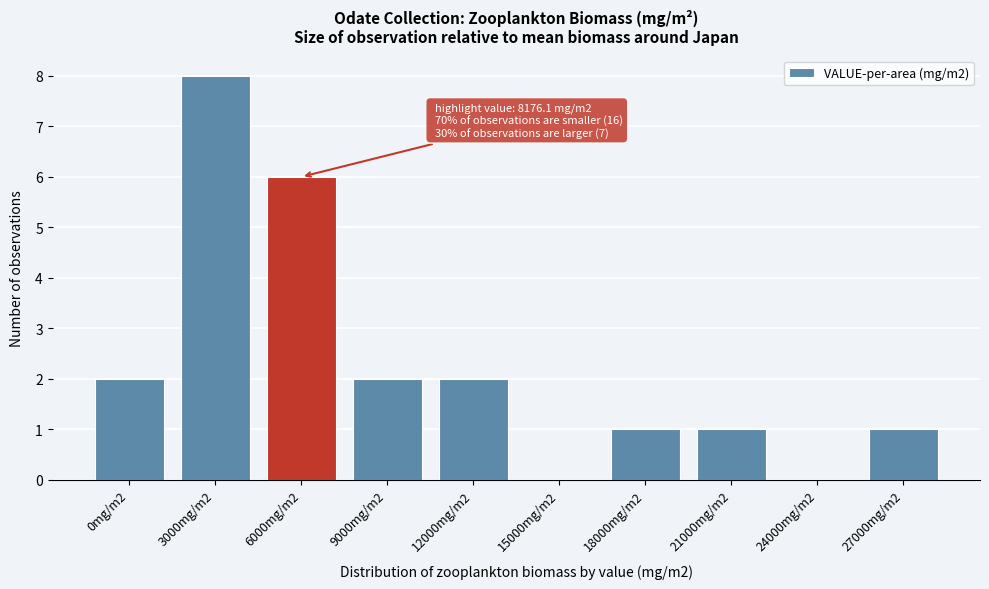

Reading left to right, what are all the values shown in this chart?

0mg/m2=2	3000mg/m2=8	6000mg/m2=6	9000mg/m2=2	12000mg/m2=2	15000mg/m2=0	18000mg/m2=1	21000mg/m2=1	24000mg/m2=0	27000mg/m2=1